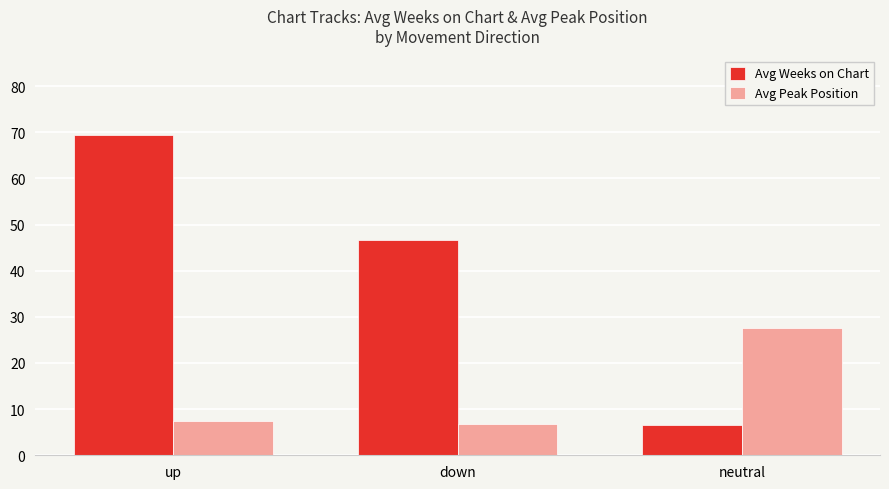

At which category does the chart reach its peak across all series?

up